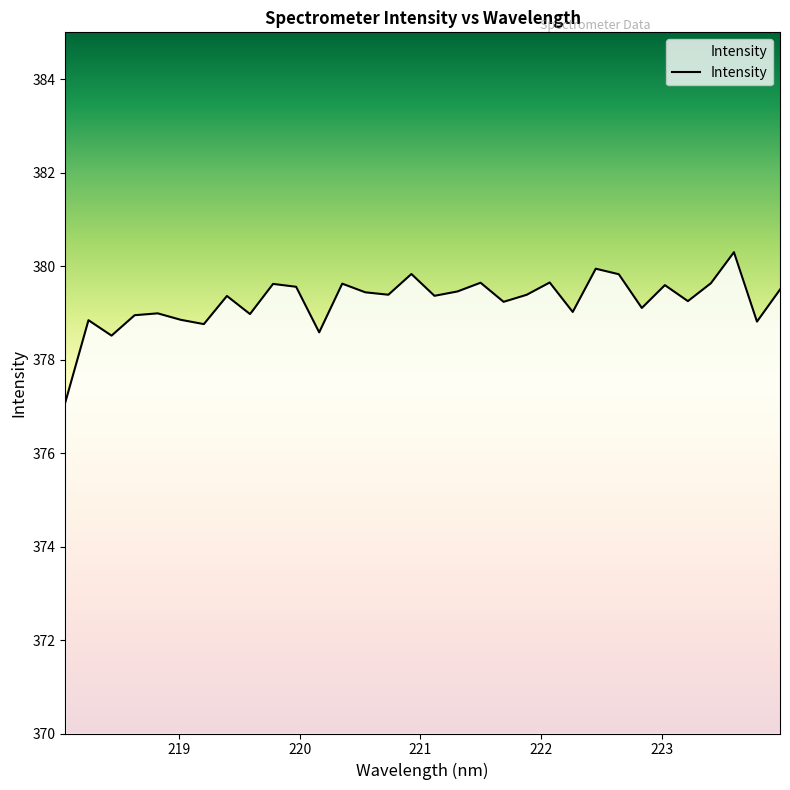

What is the difference between the maximum and minimum values?

3.2